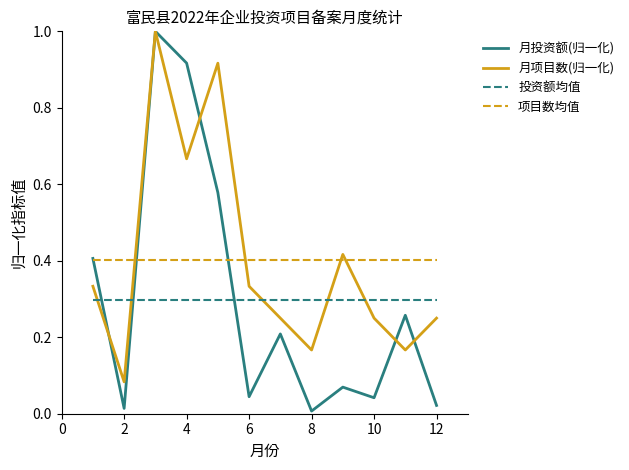

What is the maximum value shown in the chart?

1.0